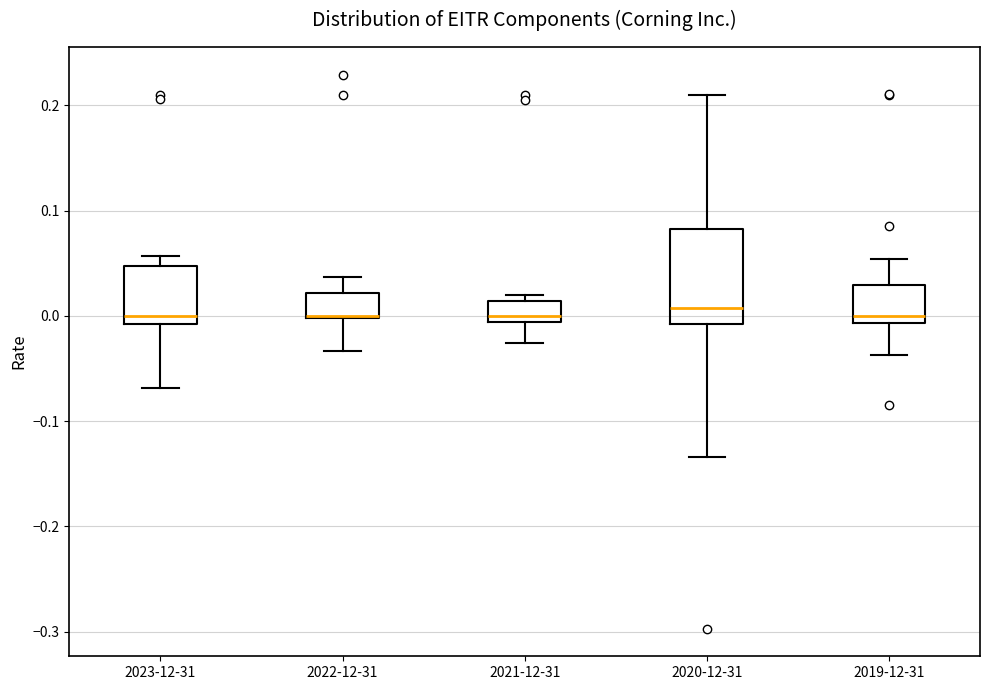

Where does the upper whisker of the box for 2020-12-31 end on the y-axis? The values are not printed on the chart, so give them approximately, as read against the axis.

0.21